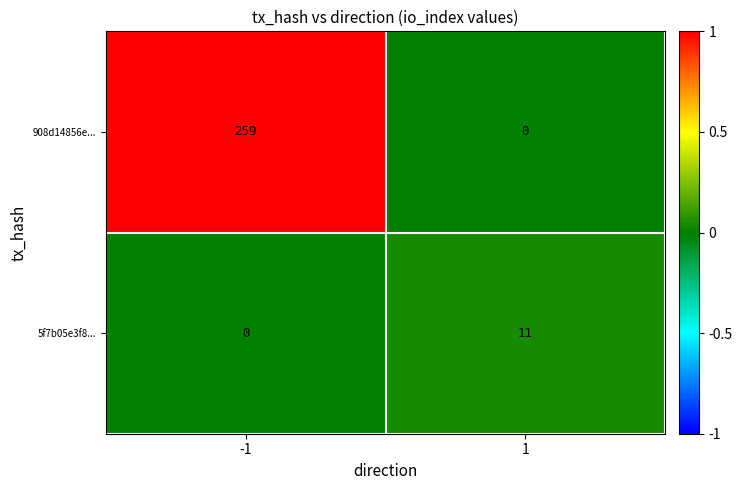

What is the average value of the 5f7b05e3f8... series?

6